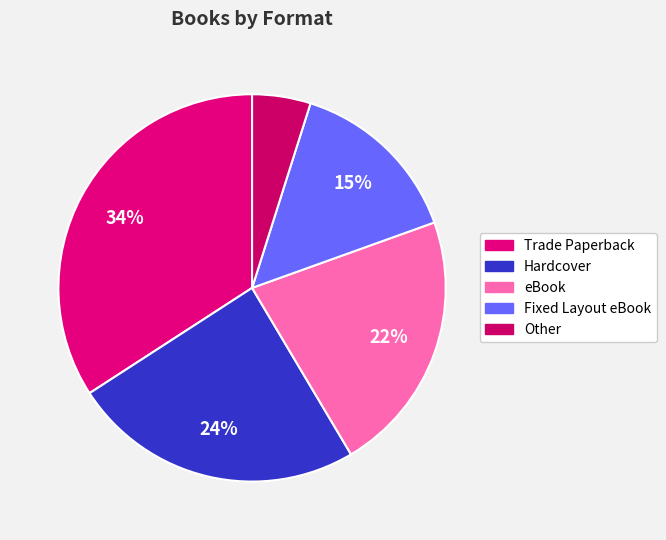

How many slices are in this pie chart?

5